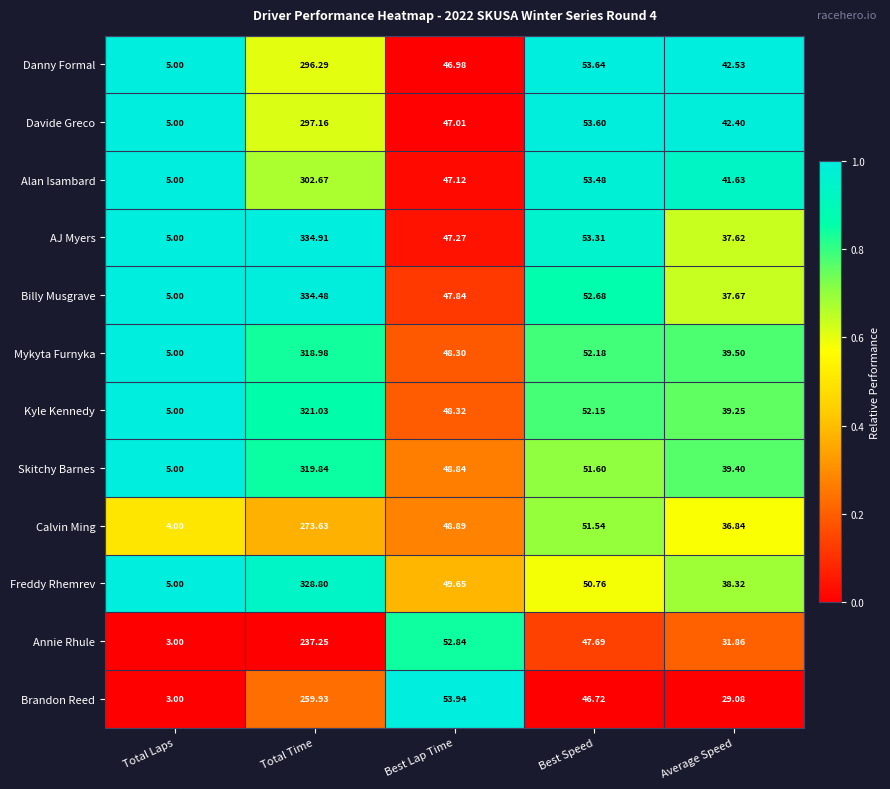

What is the difference between the highest and lowest values at Best Speed?

6.9